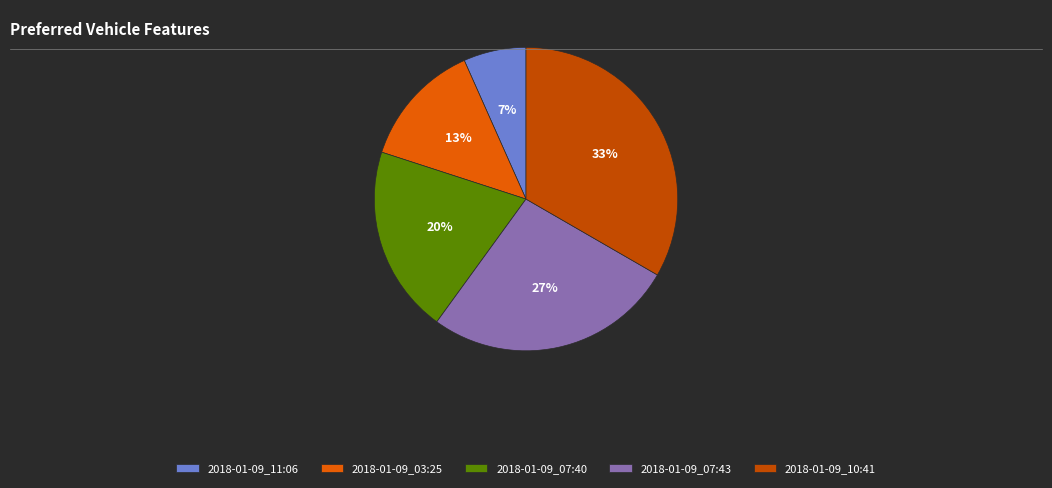

To the nearest percent, what is the difference between the 2018-01-09_11:06 and 2018-01-09_07:40 slice percentages?

13%